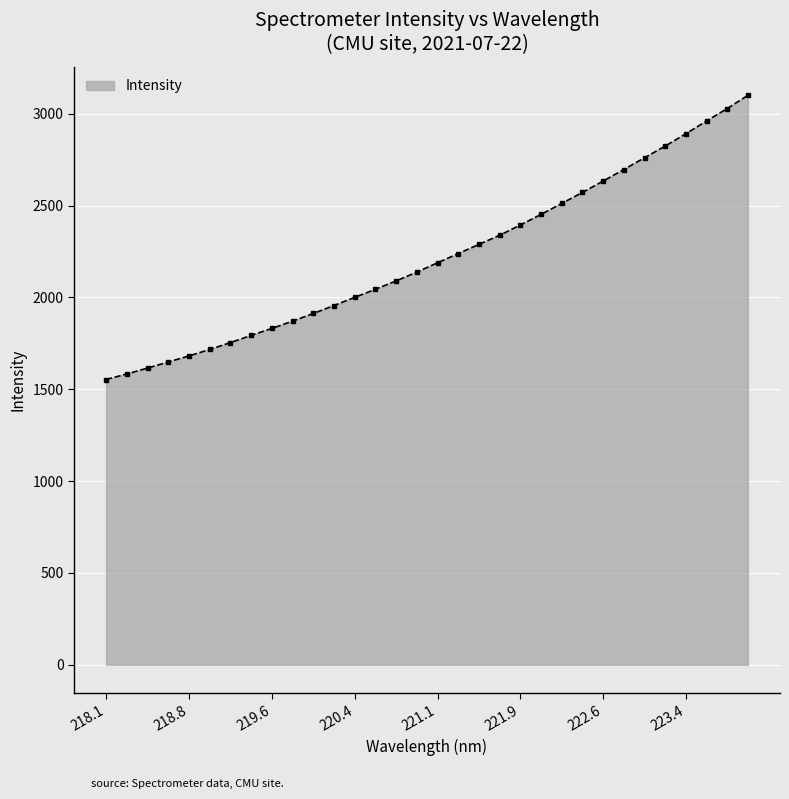

How many lines are shown in the chart?

1